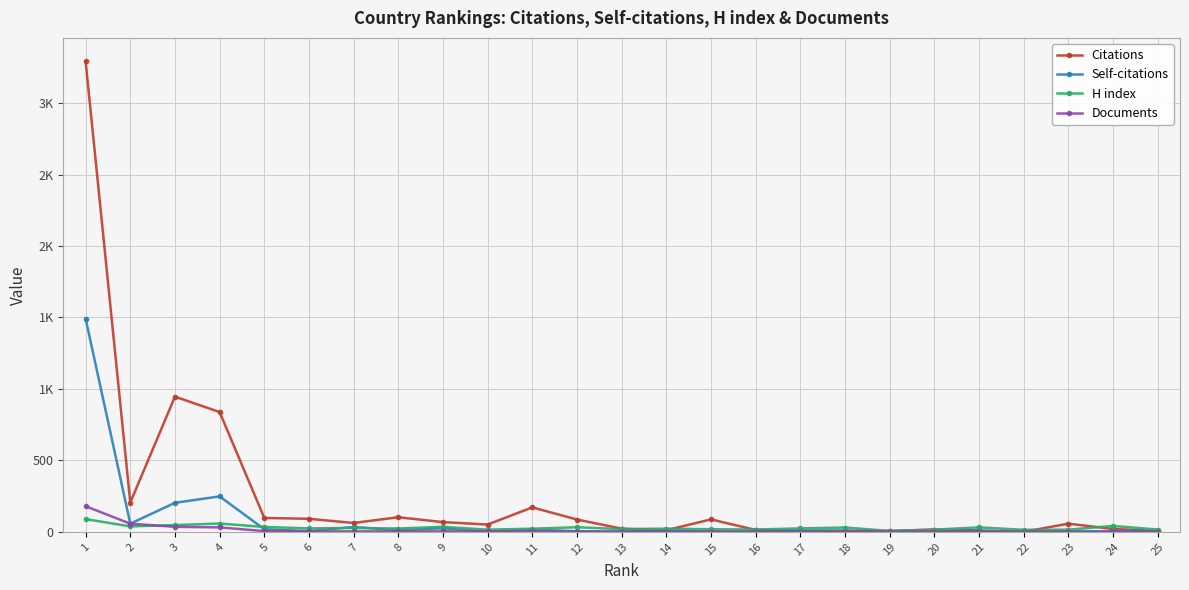

Which series ends up on top after the final intersection of Citations and H index?

H index